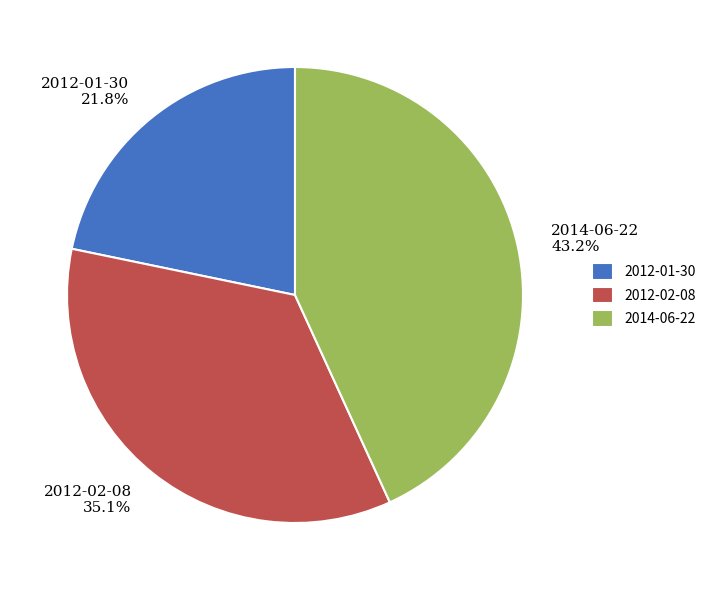

Which has a higher value, 2012-02-08 or 2014-06-22?

2014-06-22